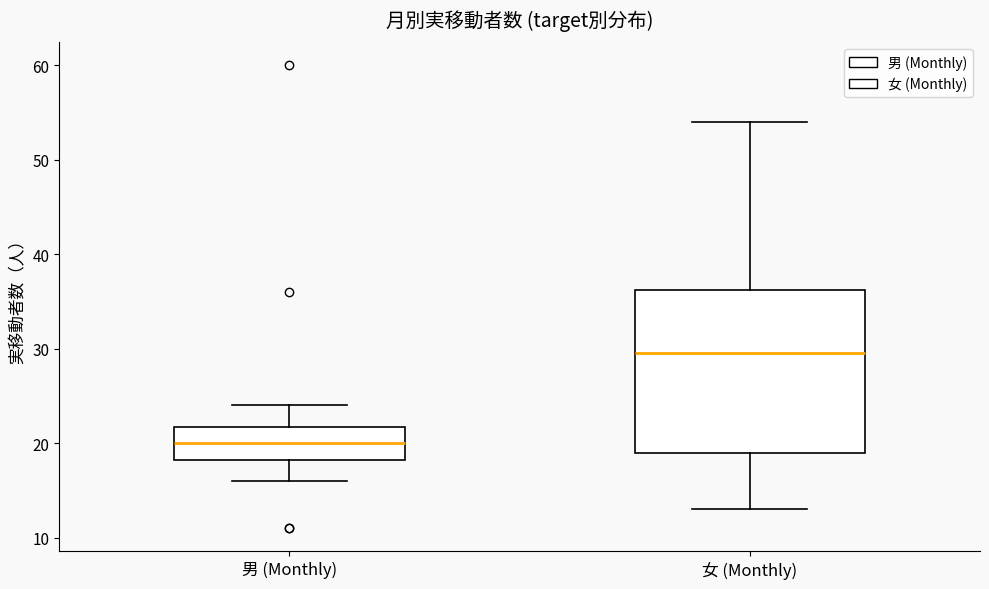

Comparing the boxes themselves (not the whiskers), which one is the tallest?

女 (Monthly)